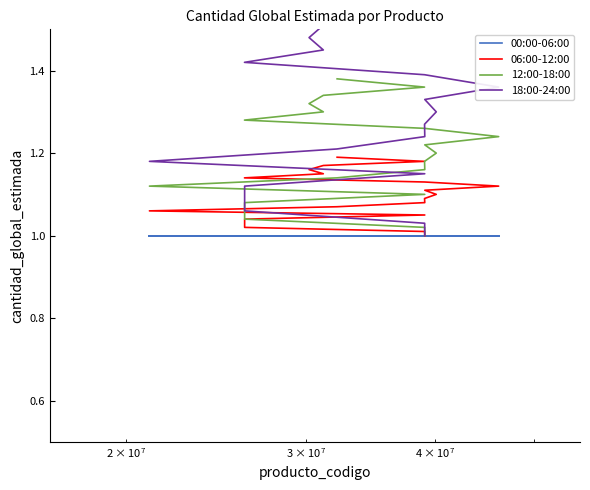

How many lines are shown in the chart?

4